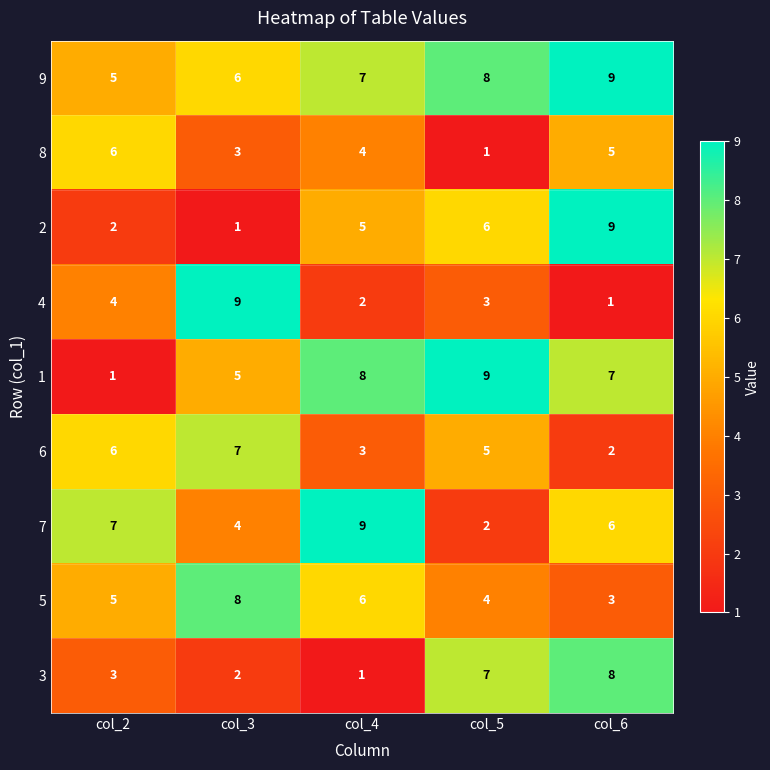

What is the total value across all series at col_6?

50